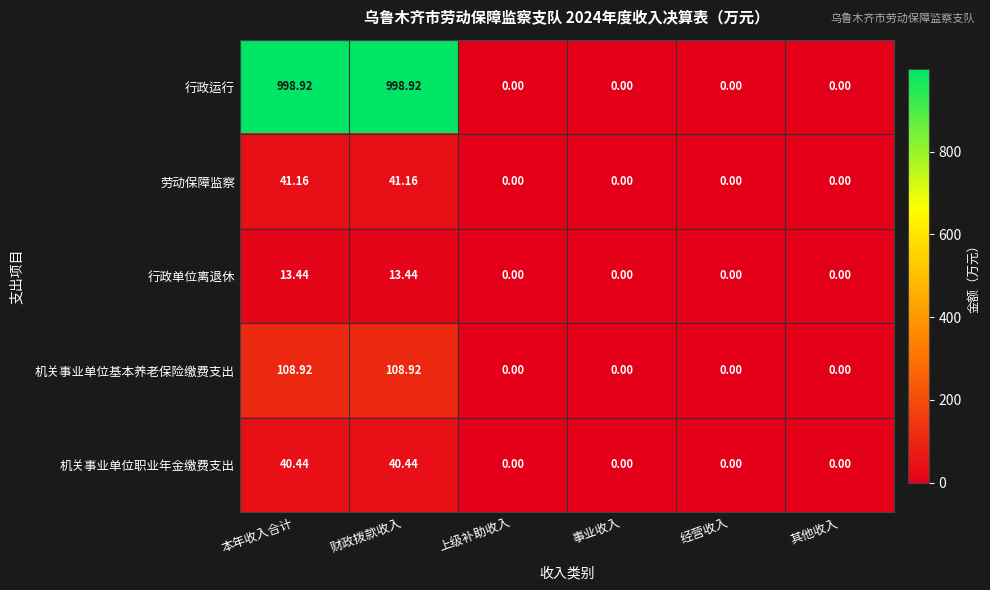

Which series has the largest total across all categories?

行政运行